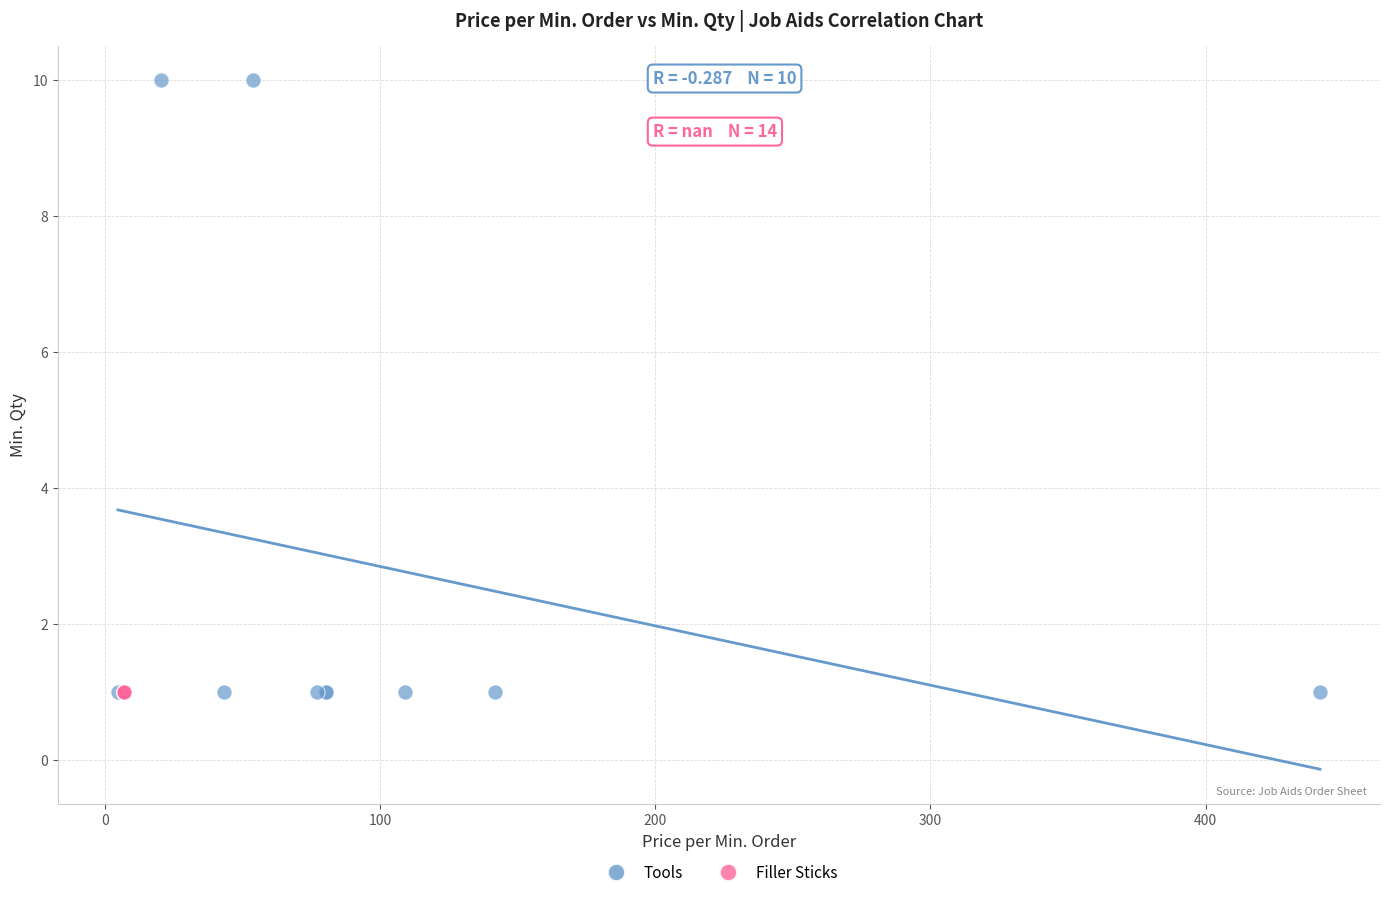

Which series contains the highest Y value?

Tools